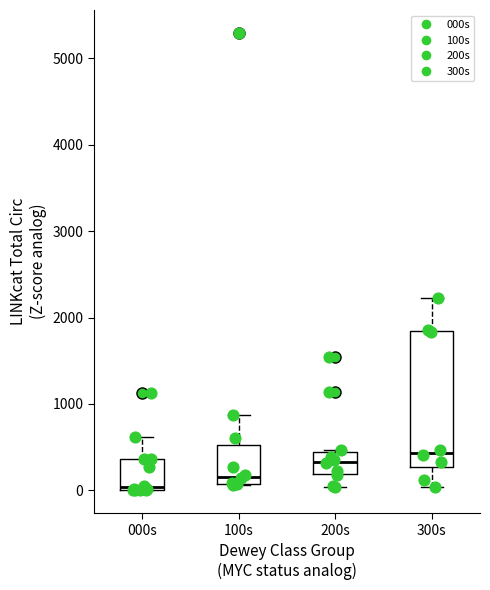

Where does the upper whisker of the box for 100s end on the y-axis? The values are not printed on the chart, so give them approximately, as read against the axis.

900